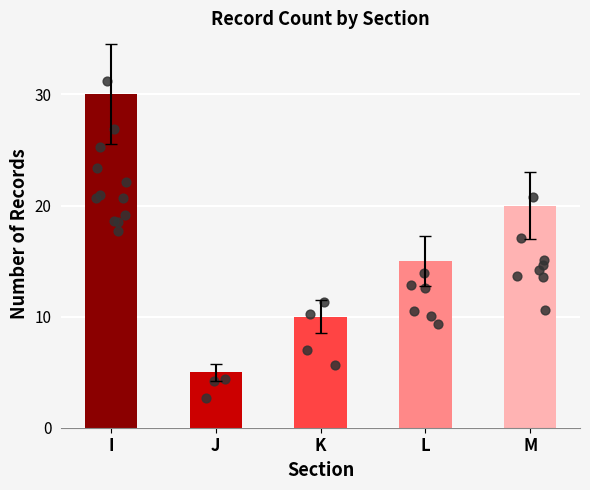

What is the change in value from I to M?

-10